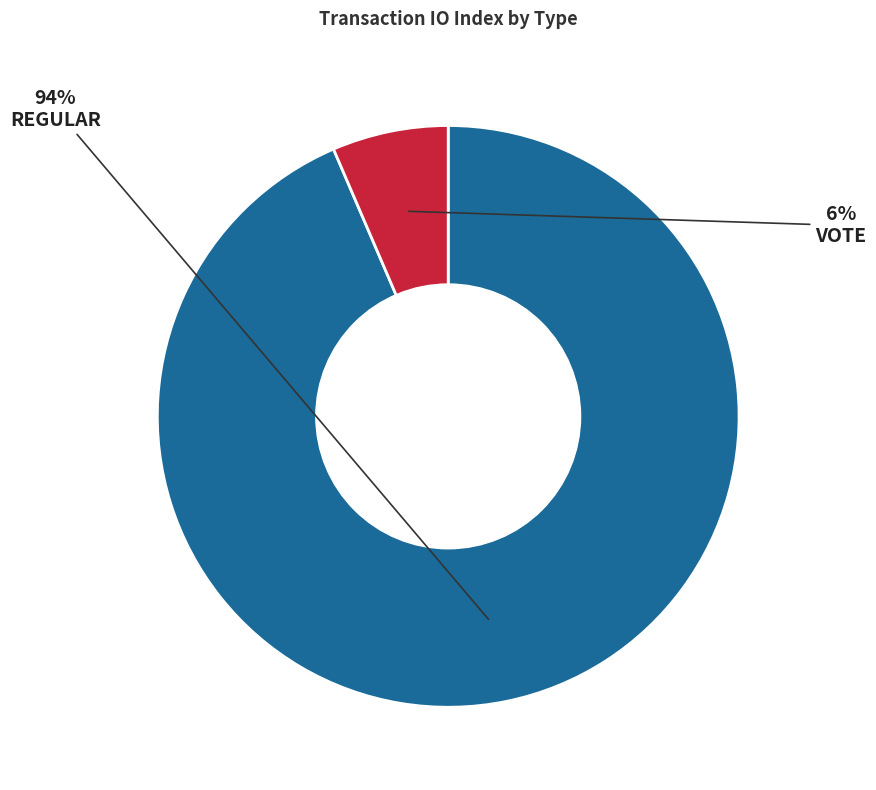

Do Vote and Regular together represent more than half of the pie?

Yes